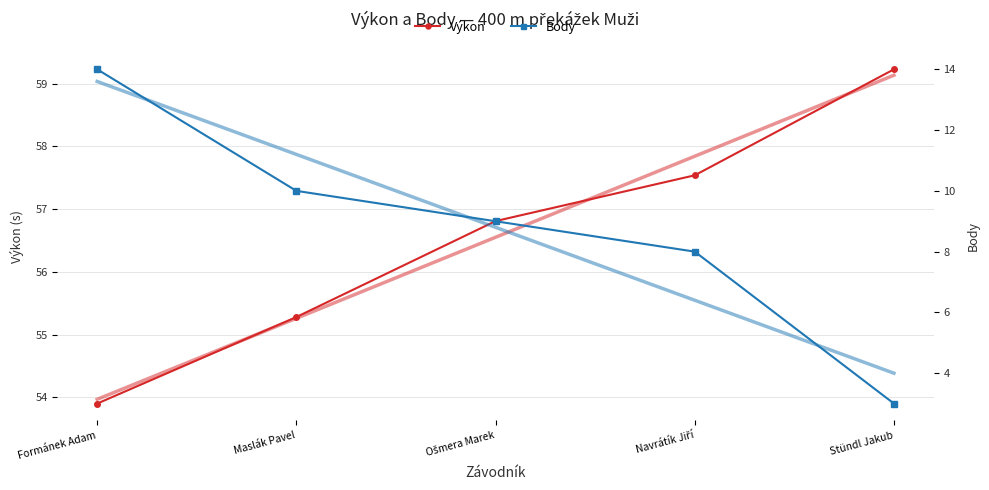

What is the value of the Body point at the 1st from the left?

14.0